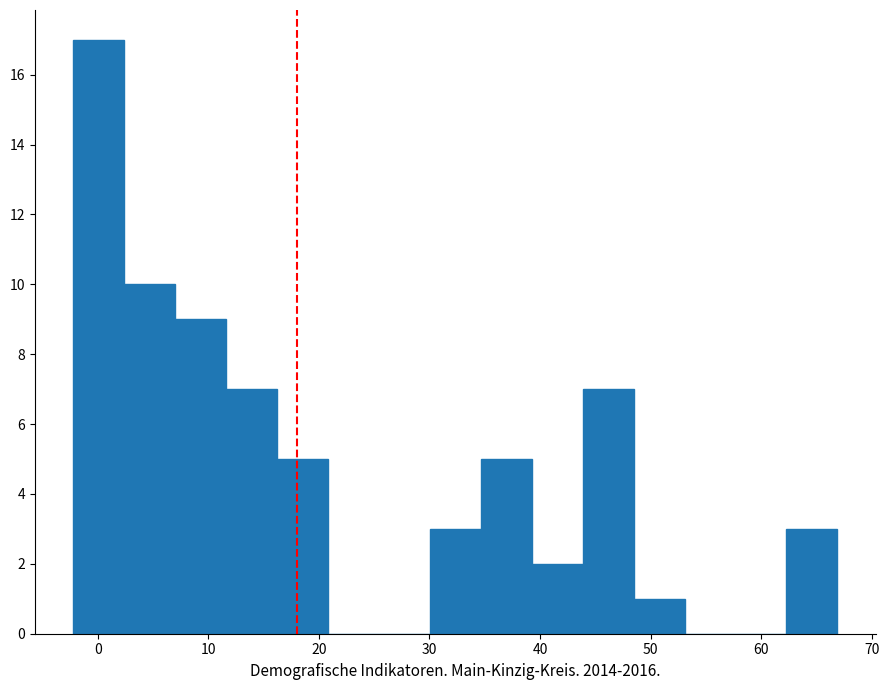

Over which range of the x-axis is the bar tallest?

-2 to 2